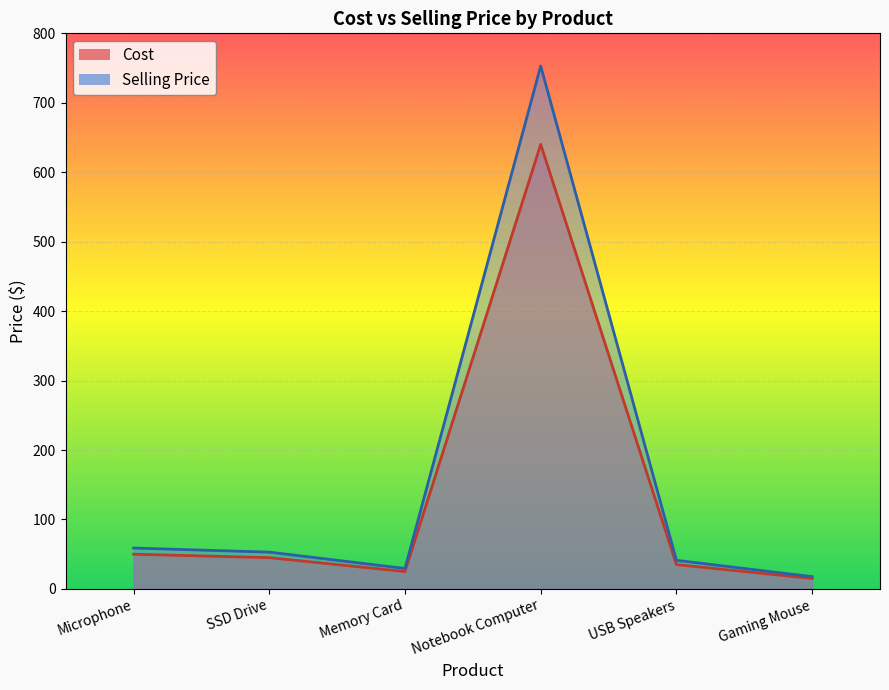

Where is the first local minimum for Selling Price?

Memory Card